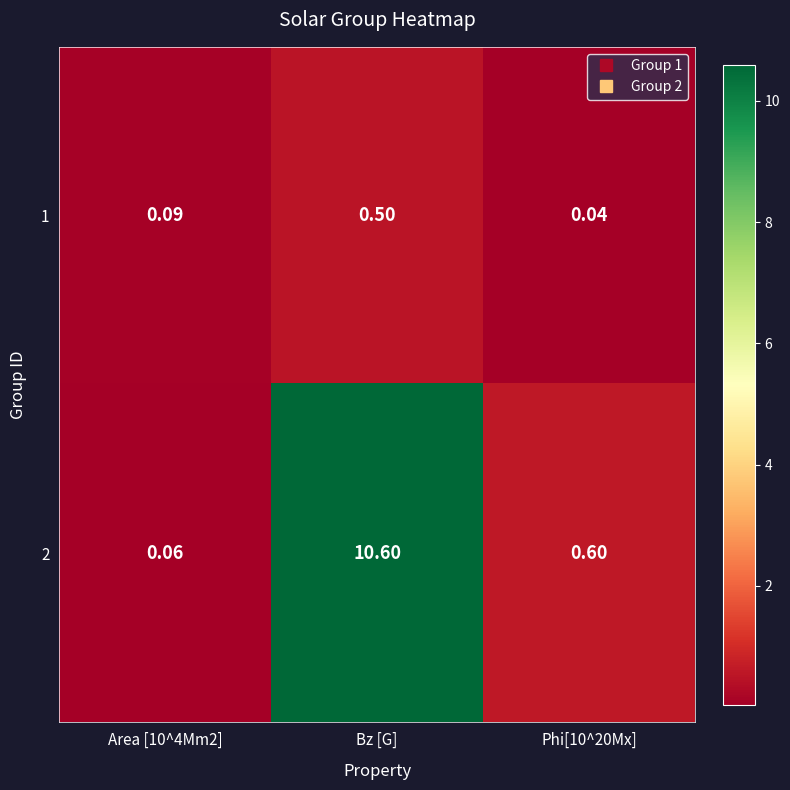

List the series in order of their peak value, highest first.

2, 1